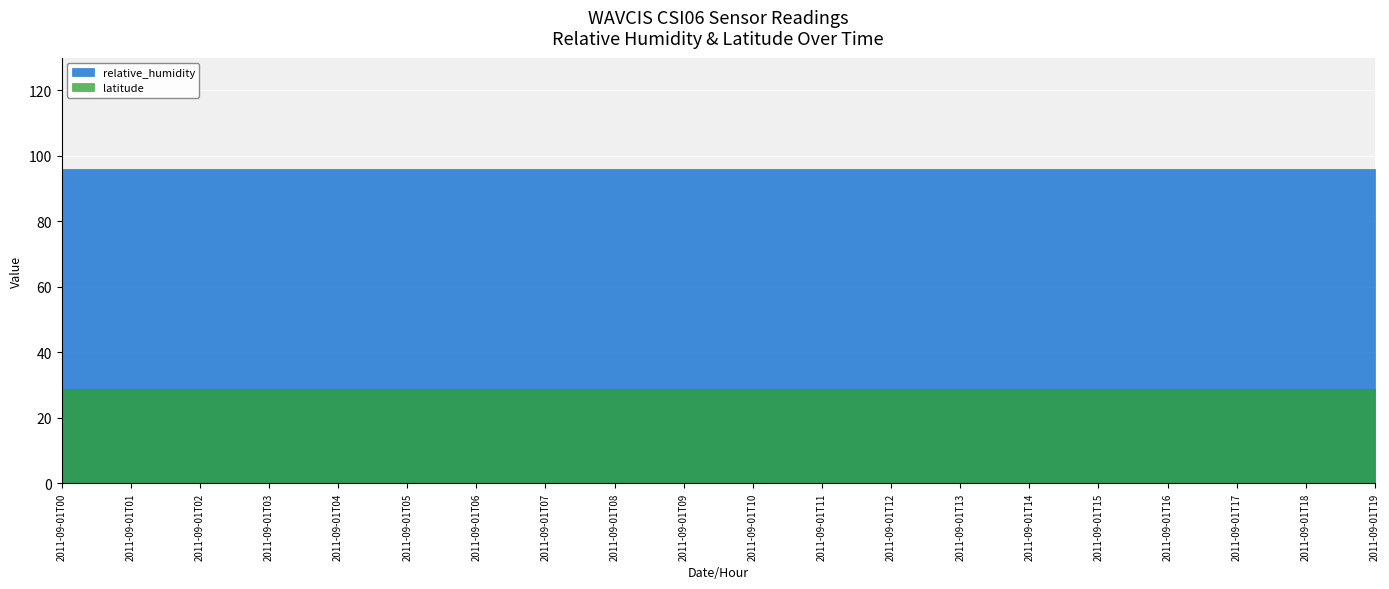

True or false: latitude has a value of 28.9 at 2011-09-01T12.

True